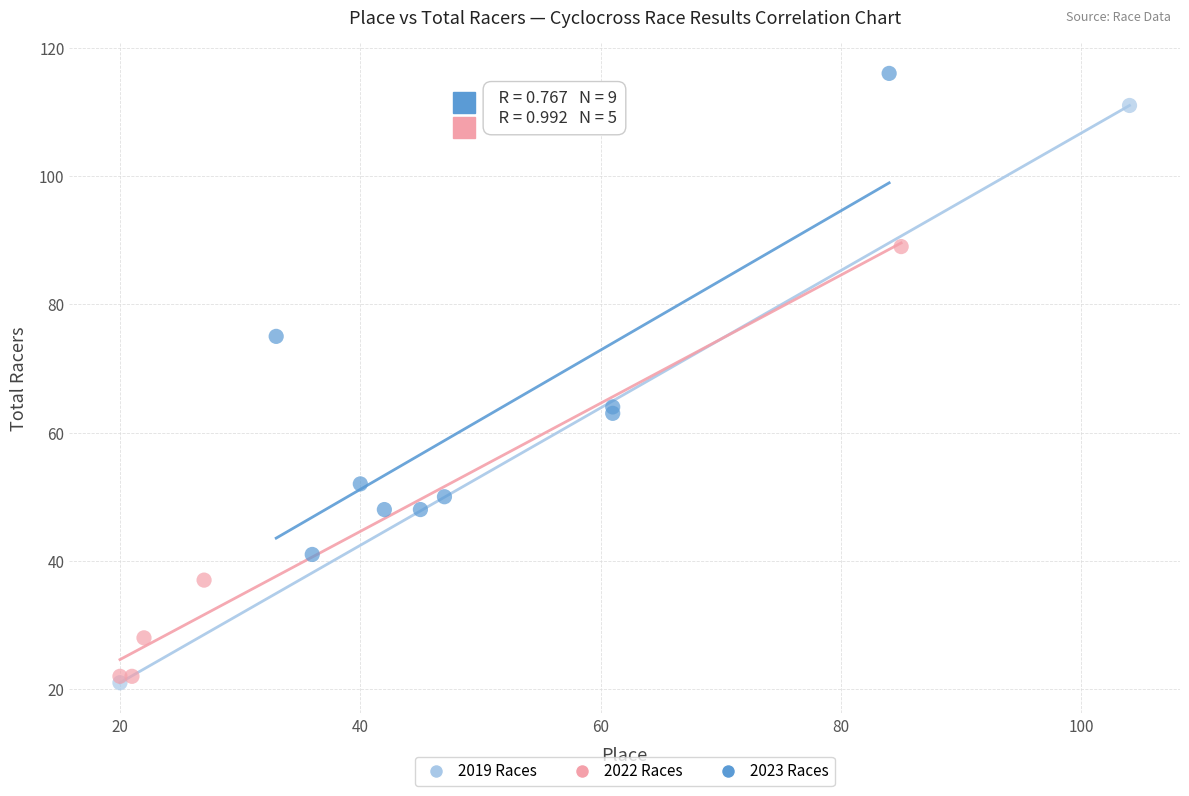

What are all the series names shown in the legend?

2019 Races, 2022 Races, 2023 Races